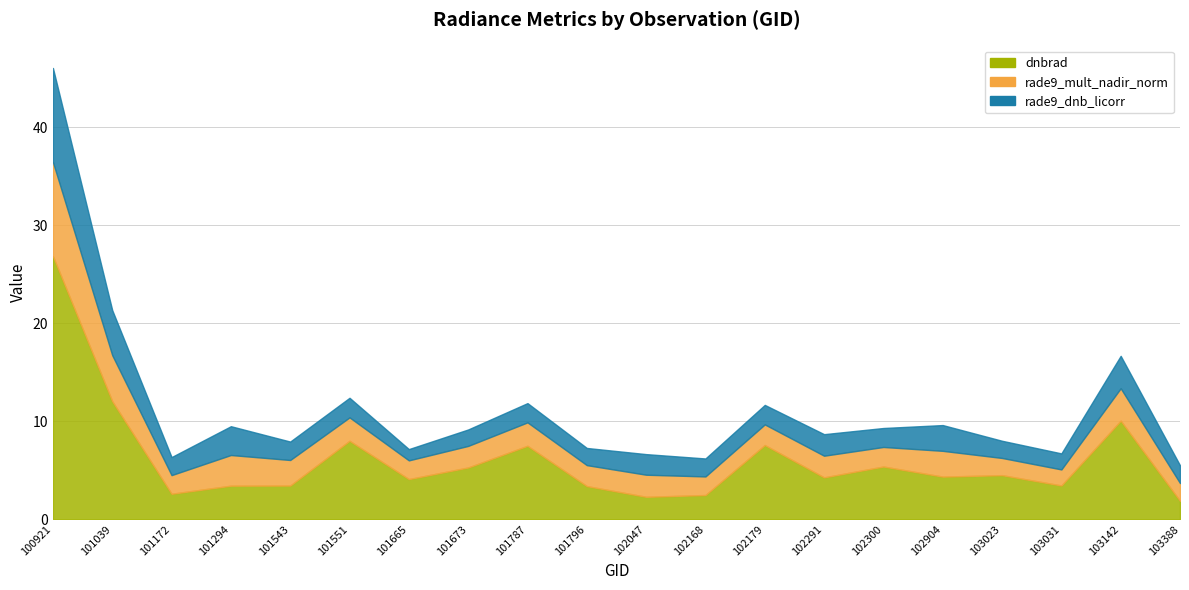

What is the difference between the maximum and second lowest values in the rade9_dnb_licorr series?

8.0